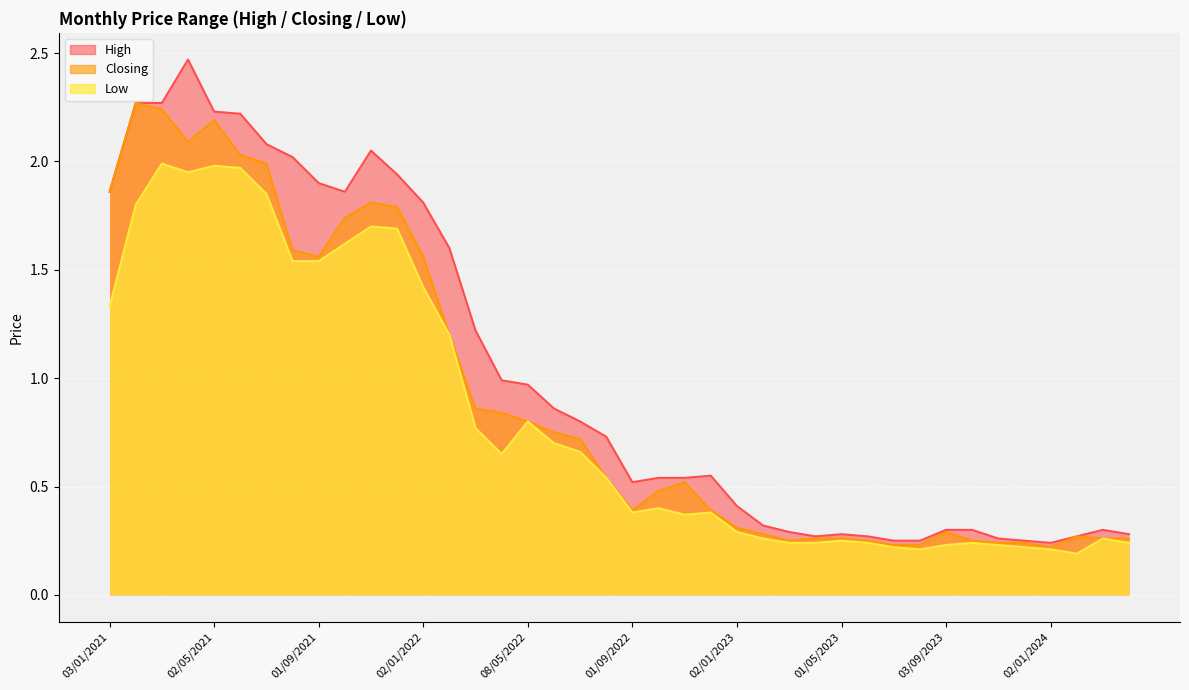

Which series has the largest range (max minus min)?

High